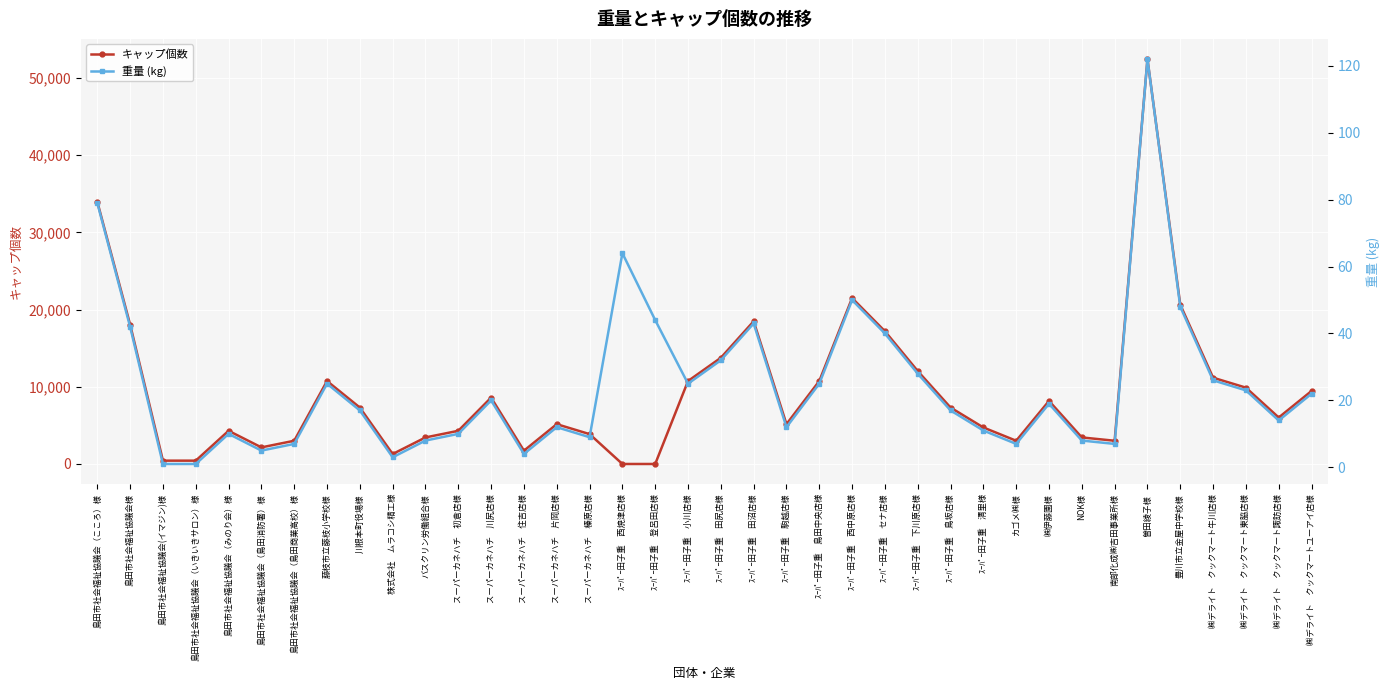

At which category does 重量 (kg) reach its first local valley?

島田市社会福祉協議会（島田消防署）様